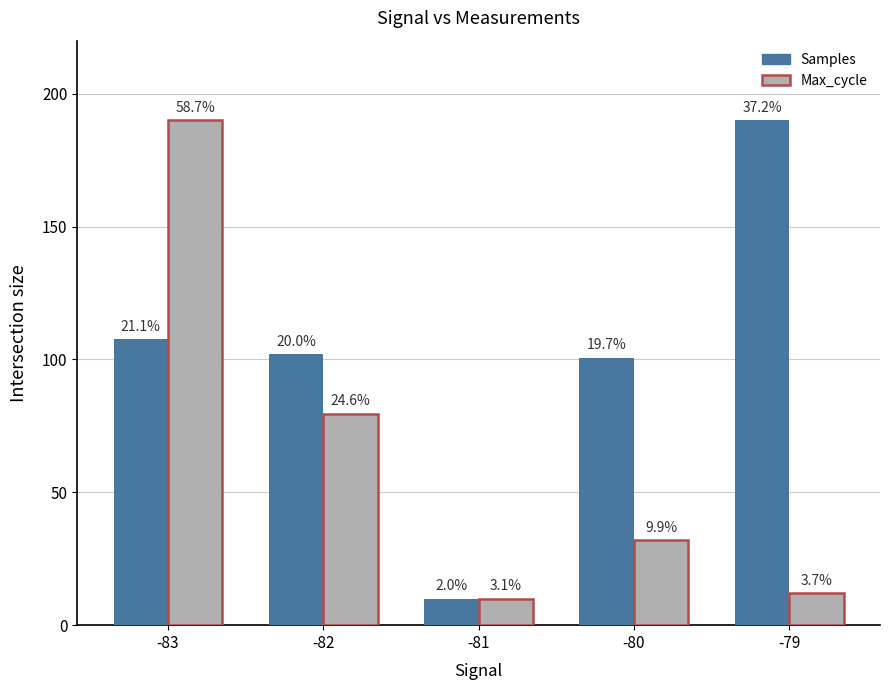

How many groups of bars are there?

5